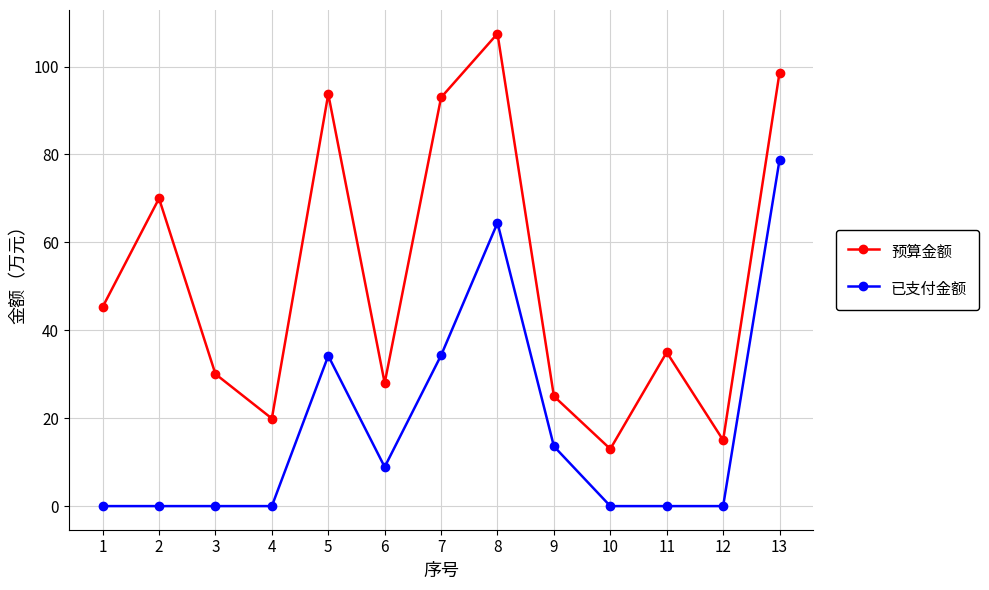

What is the maximum value for 已支付金额?

78.8